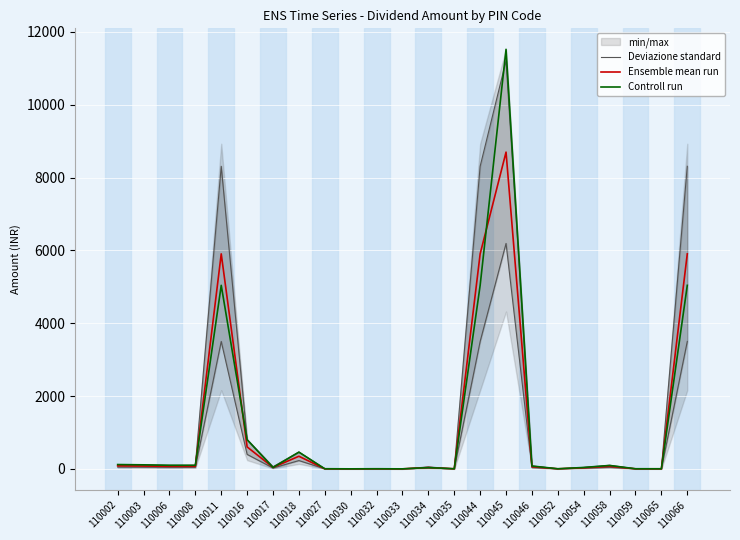

At how many categories does at least one series exceed 10537?

1